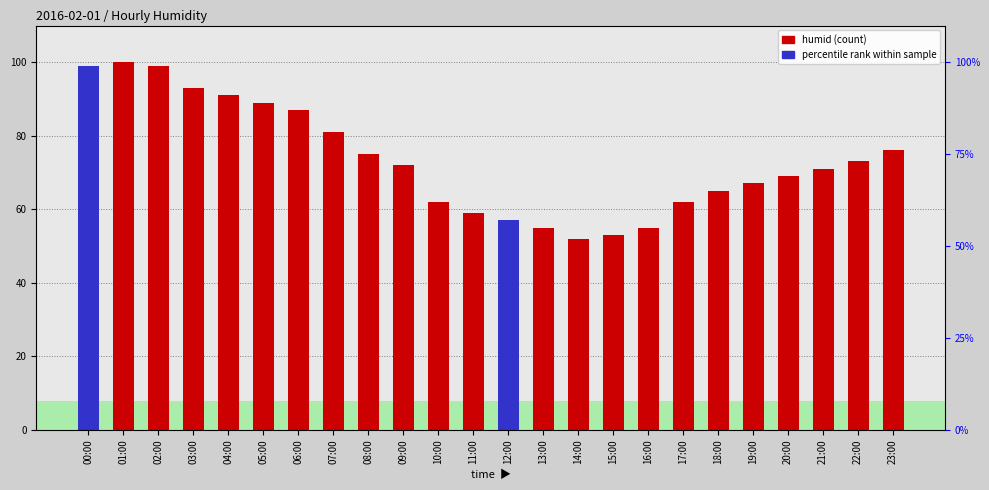

True or false: the data shows 41 at 06:00.

False